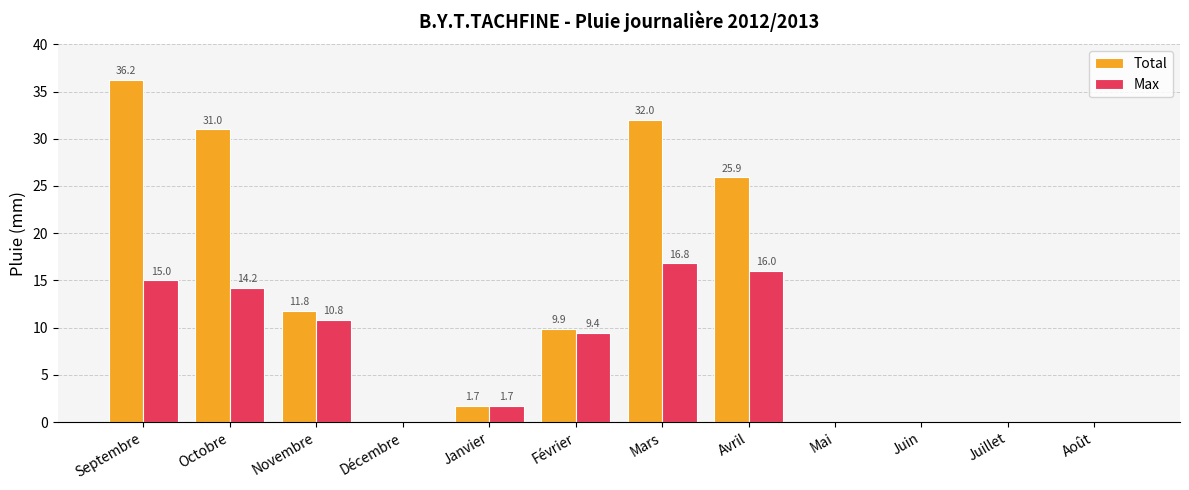

Is the value of Total at Octobre greater than the value of Max at Novembre?

Yes